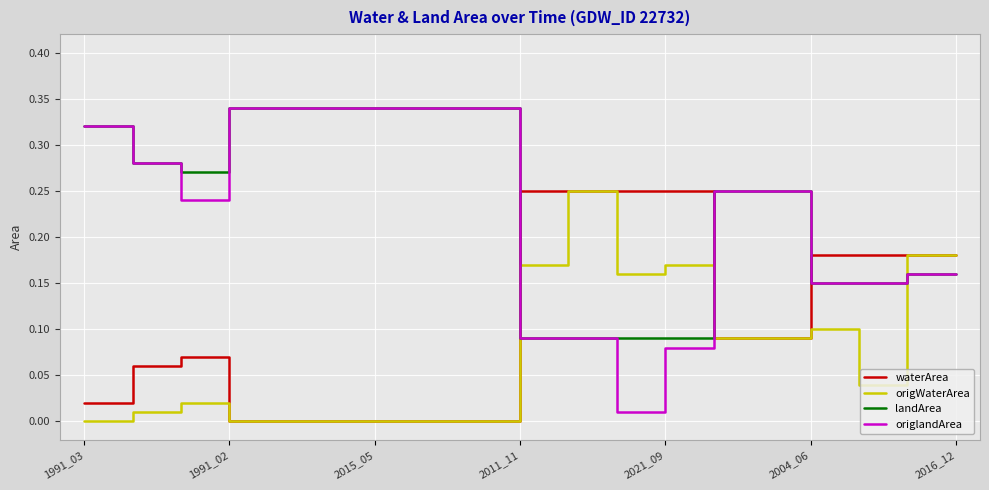

How many series are shown in this chart?

4